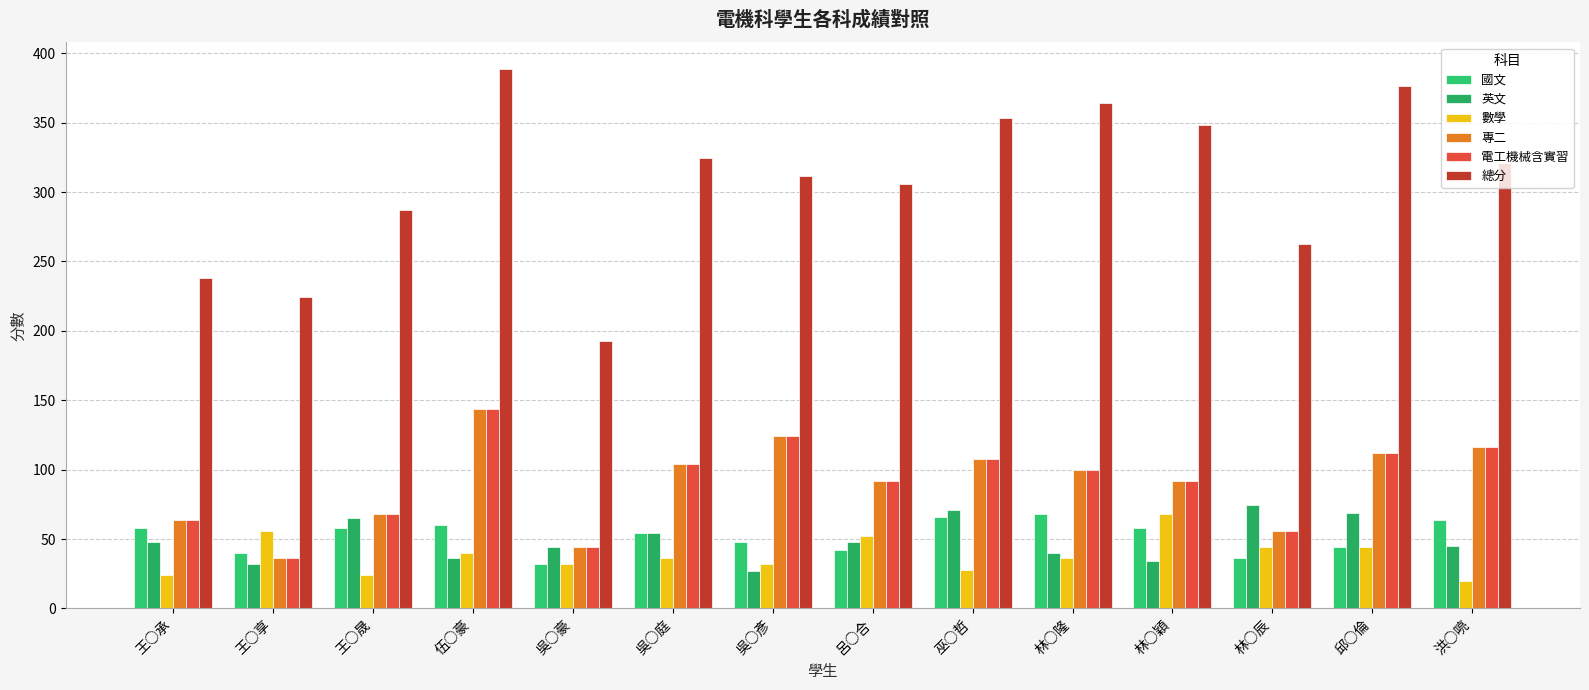

What is the difference between the 總分 values at 王○承 and 林○穎?

110.5